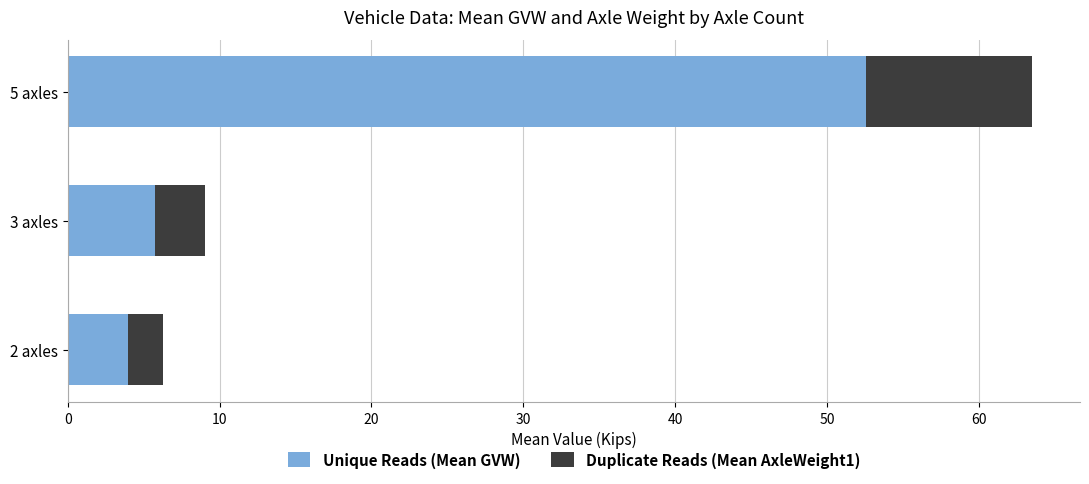

What is the highest value of the Unique Reads (Mean GVW) series?

52.6